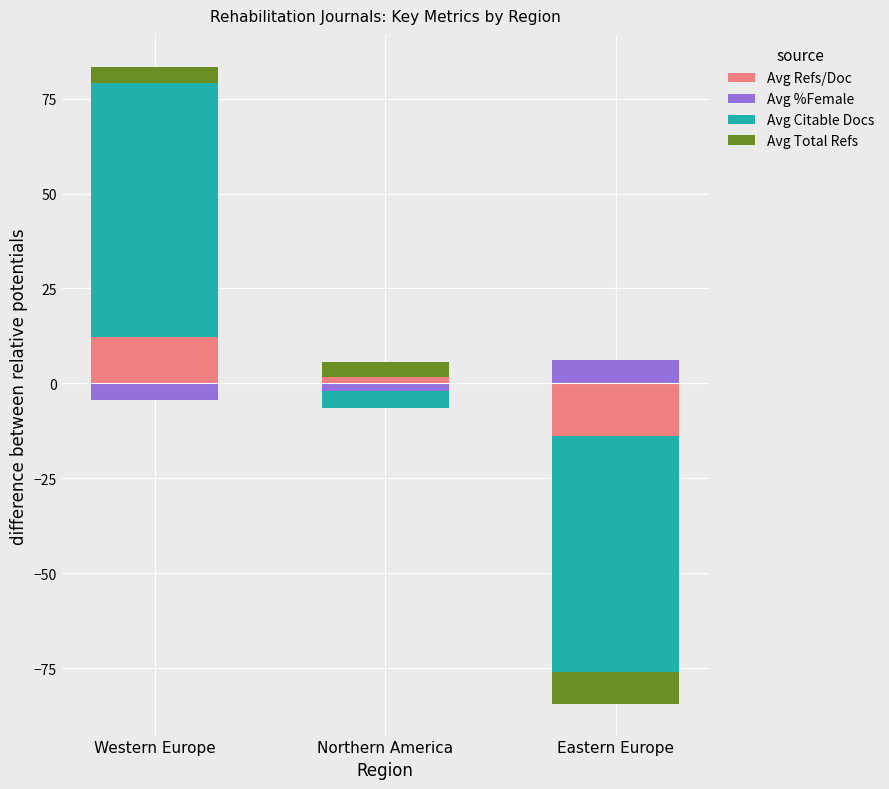

Which label corresponds to the smallest value in the chart?

Eastern Europe